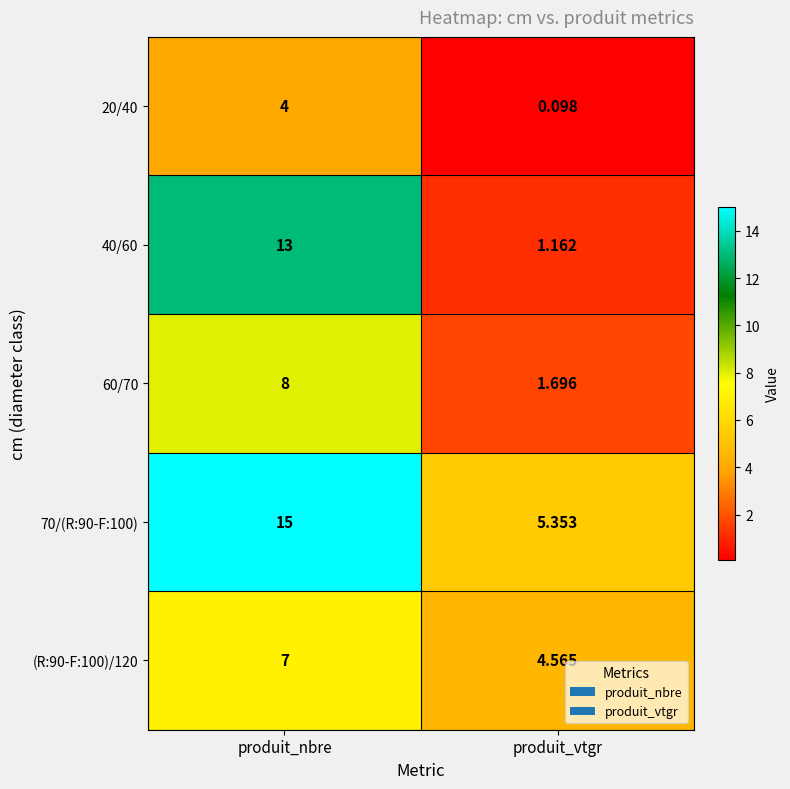

List the series in order of their peak value, lowest first.

20/40, (R:90-F:100)/120, 60/70, 40/60, 70/(R:90-F:100)